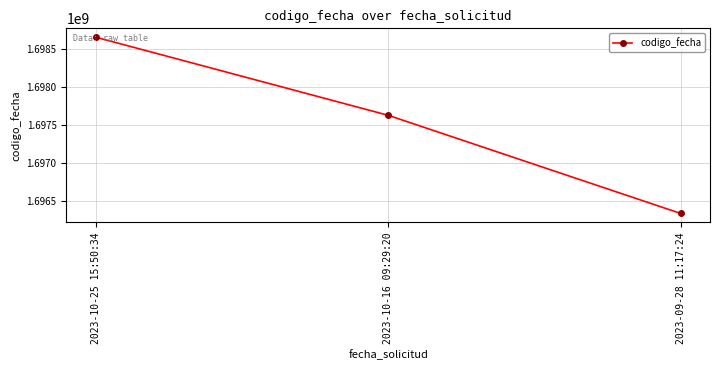

Reading left to right, transcribe all the data shown in this chart.

1698660352	1697630721	1696337037